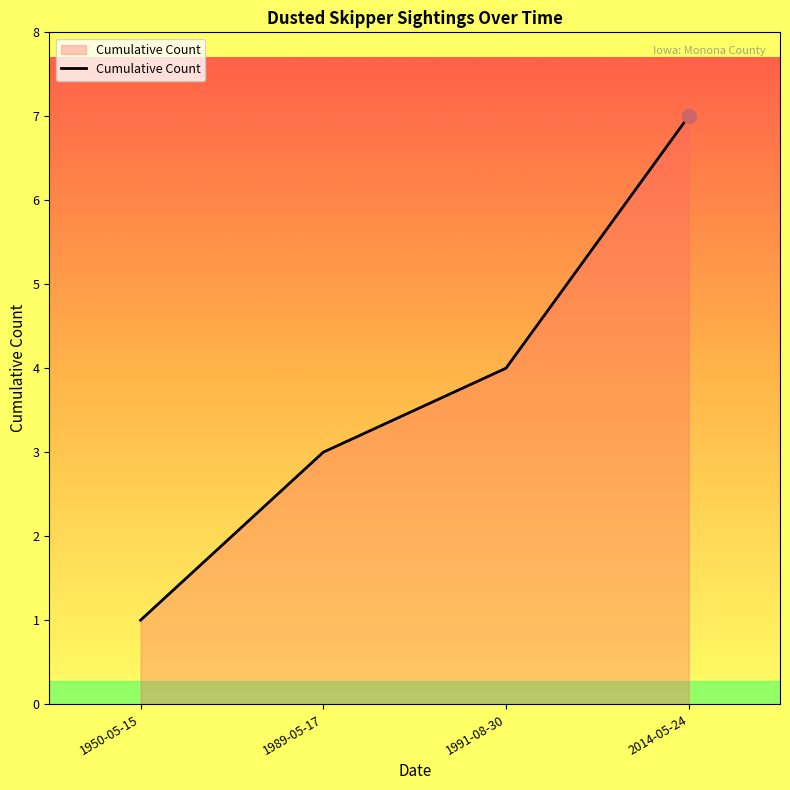

What is the sum of all values?

15